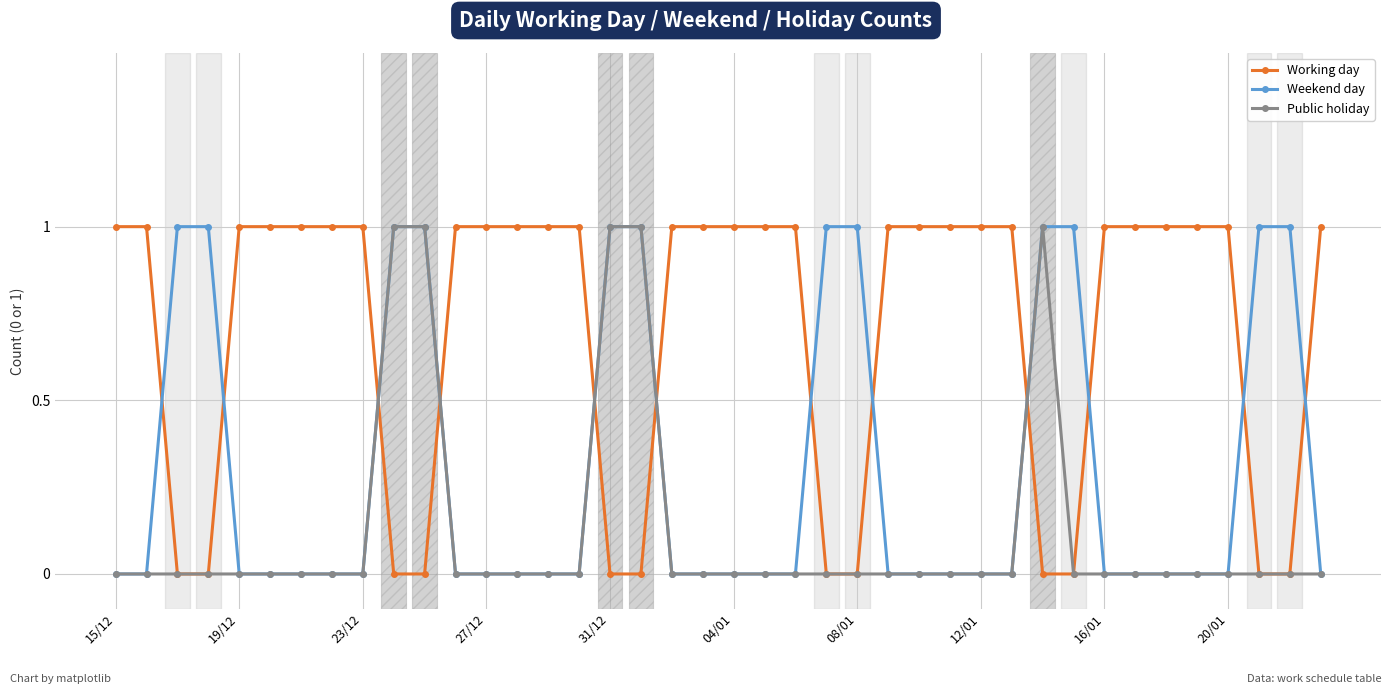

Count the number of data series in this chart.

3